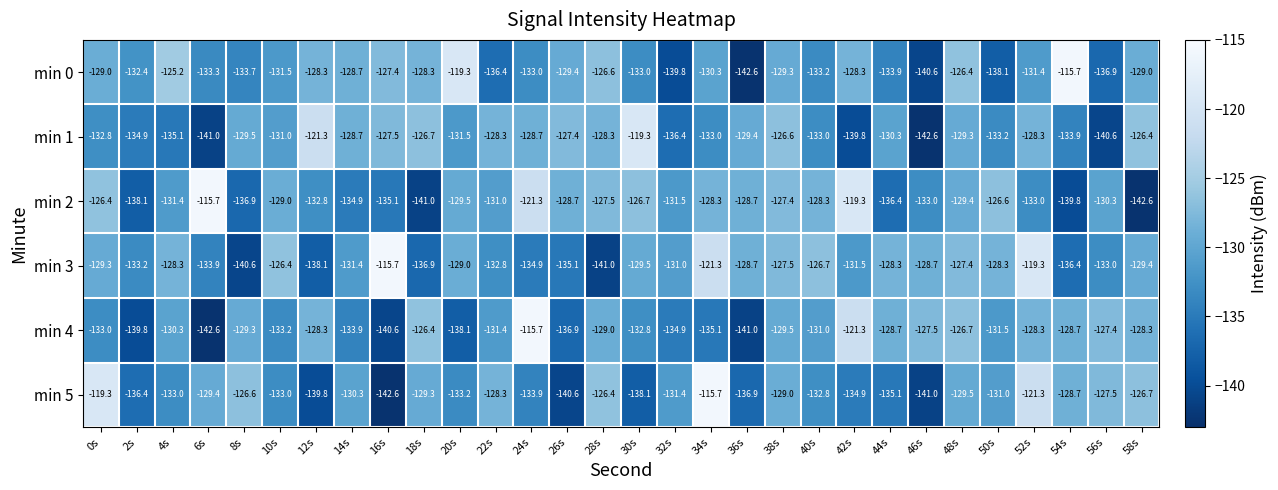

What is the difference between the highest and lowest values at 8s?

14.0